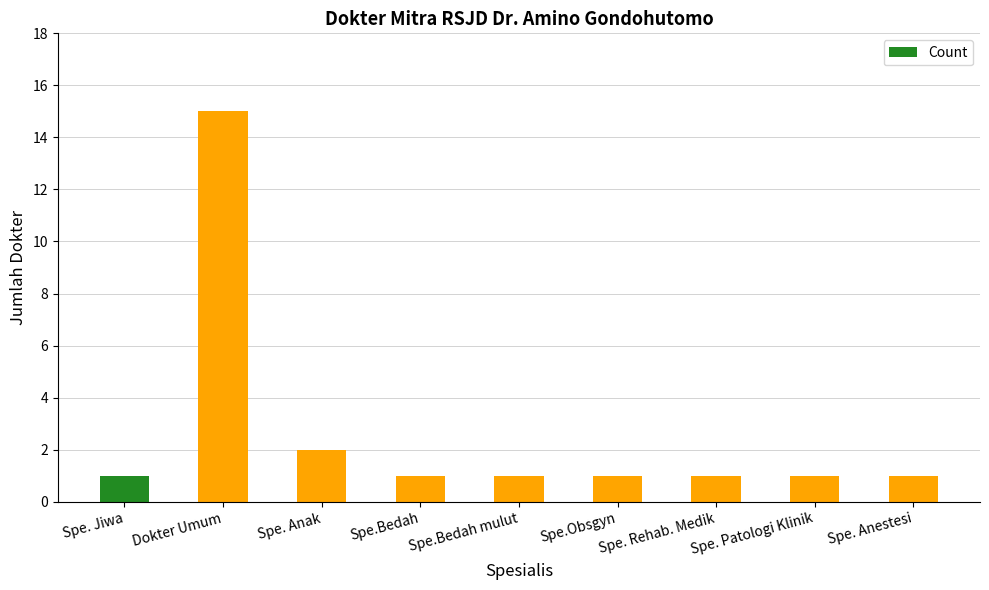

What position from the right is Spe.Bedah mulut?

5